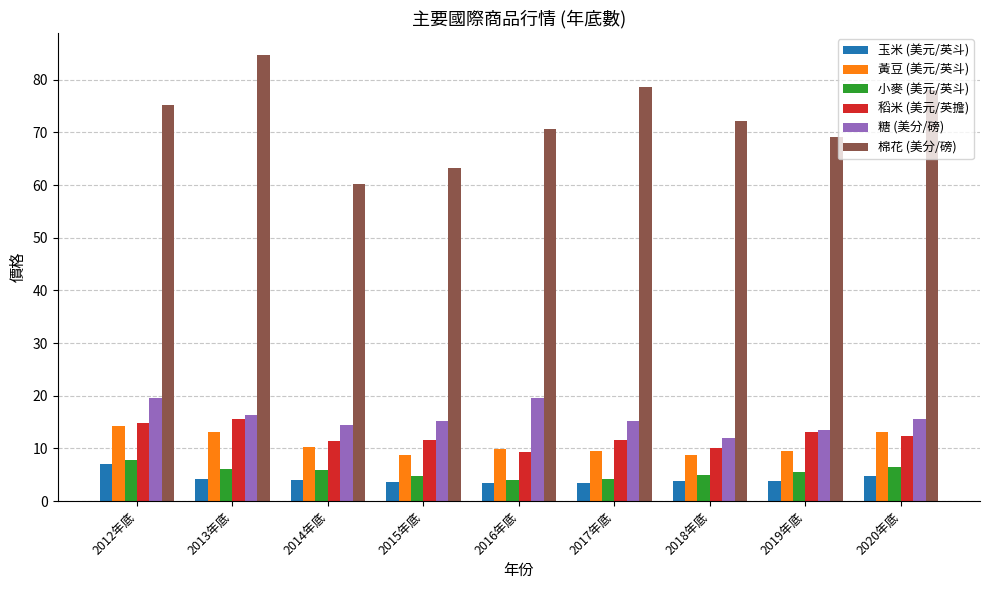

What is the spread (max minus min) of values at 2019年底?

65.2